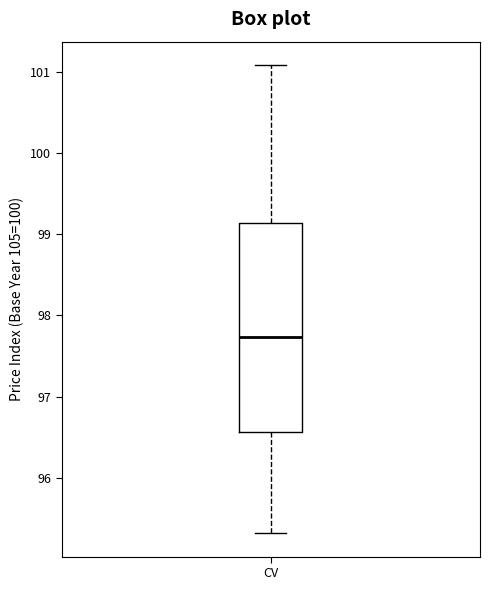

Where does the lower whisker of the box for CV end on the y-axis? The values are not printed on the chart, so give them approximately, as read against the axis.

95.3